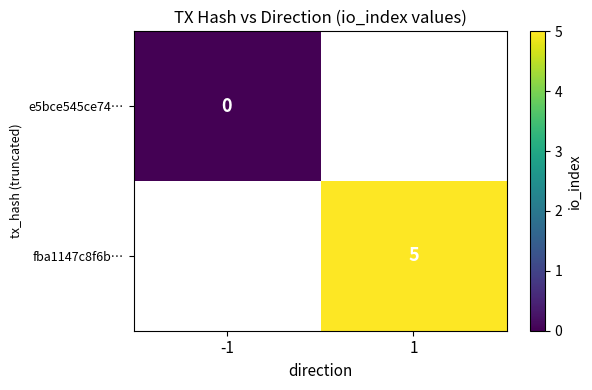

Is it true that fba1147c8f6b… equals 5 at 1?

True